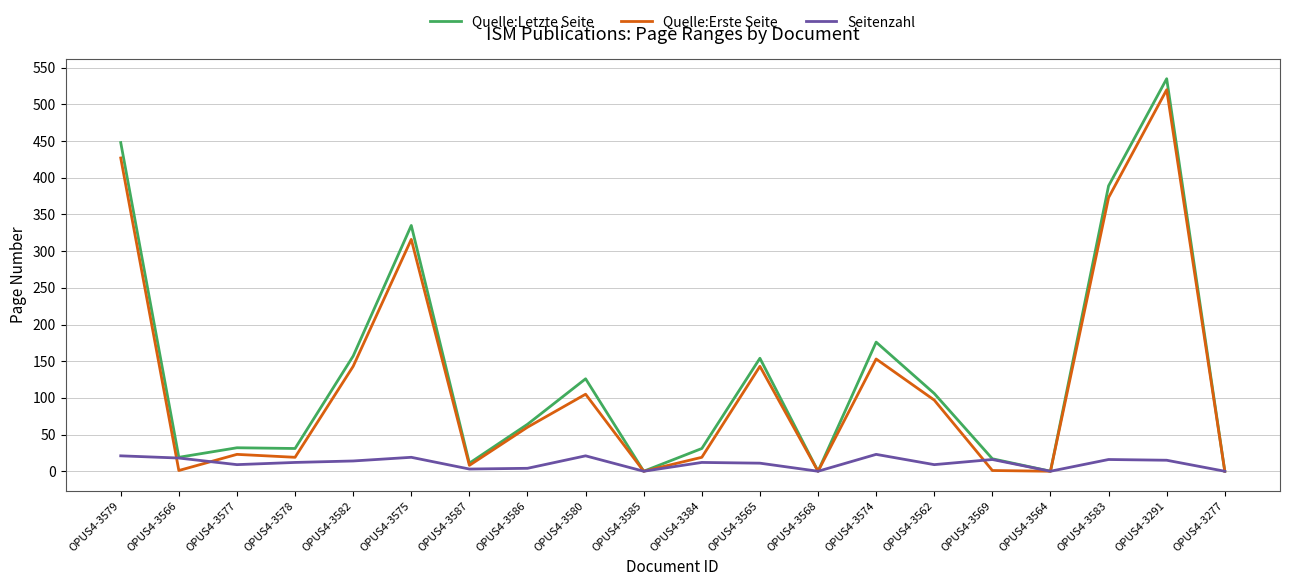

At which category does the chart reach its peak across all series?

OPUS4-3291